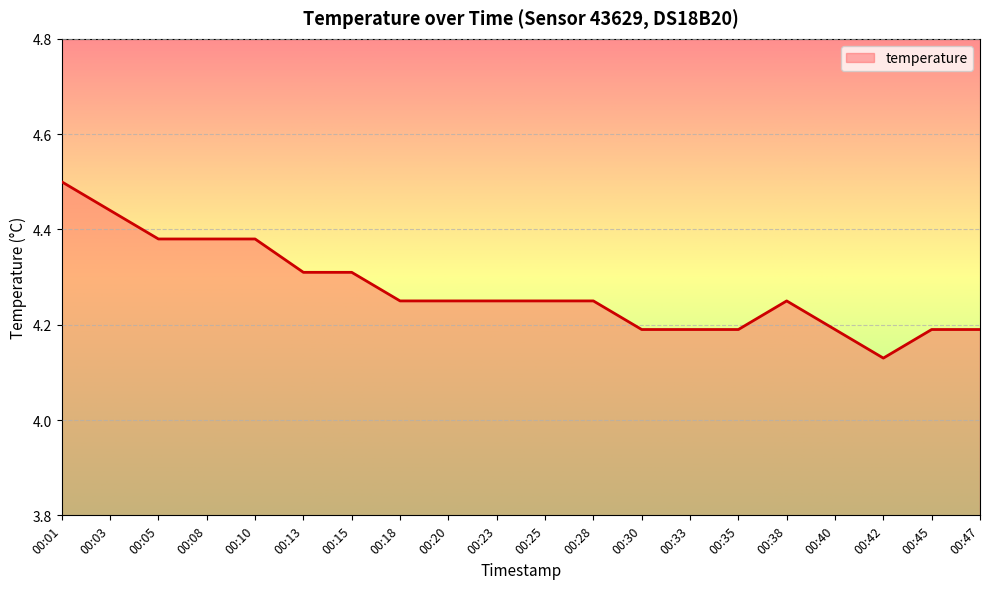

Which category has the lowest value across all series?

00:42